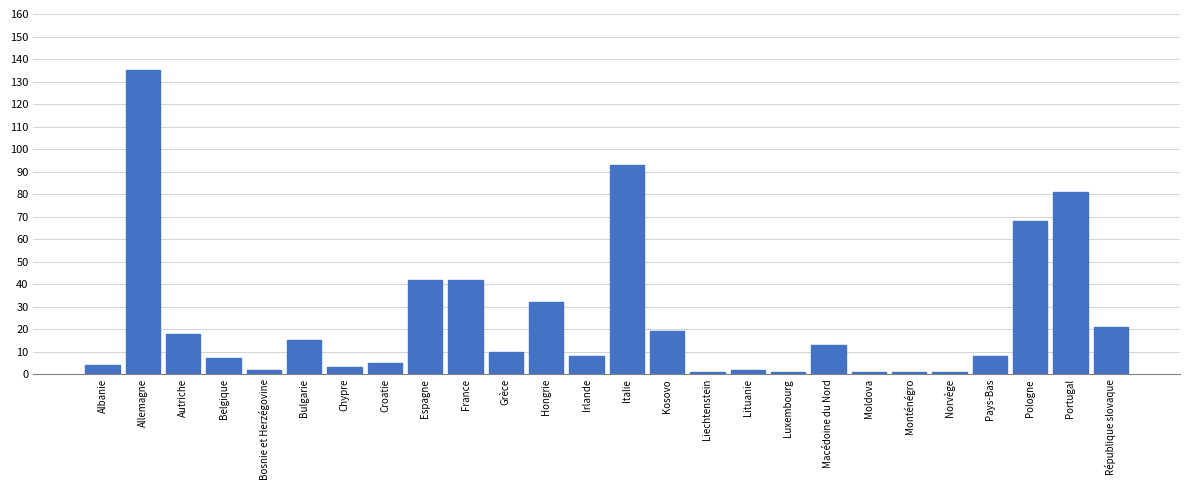

Reading left to right, transcribe all the data shown in this chart.

Albanie=4	Allemagne=135	Autriche=18	Belgique=7	Bosnie et Herzégovine=2	Bulgarie=15	Chypre=3	Croatie=5	Espagne=42	France=42	Grèce=10	Hongrie=32	Irlande=8	Italie=93	Kosovo=19	Liechtenstein=1	Lituanie=2	Luxembourg=1	Macédoine du Nord=13	Moldova=1	Monténégro=1	Norvège=1	Pays-Bas=8	Pologne=68	Portugal=81	République slovaque=21